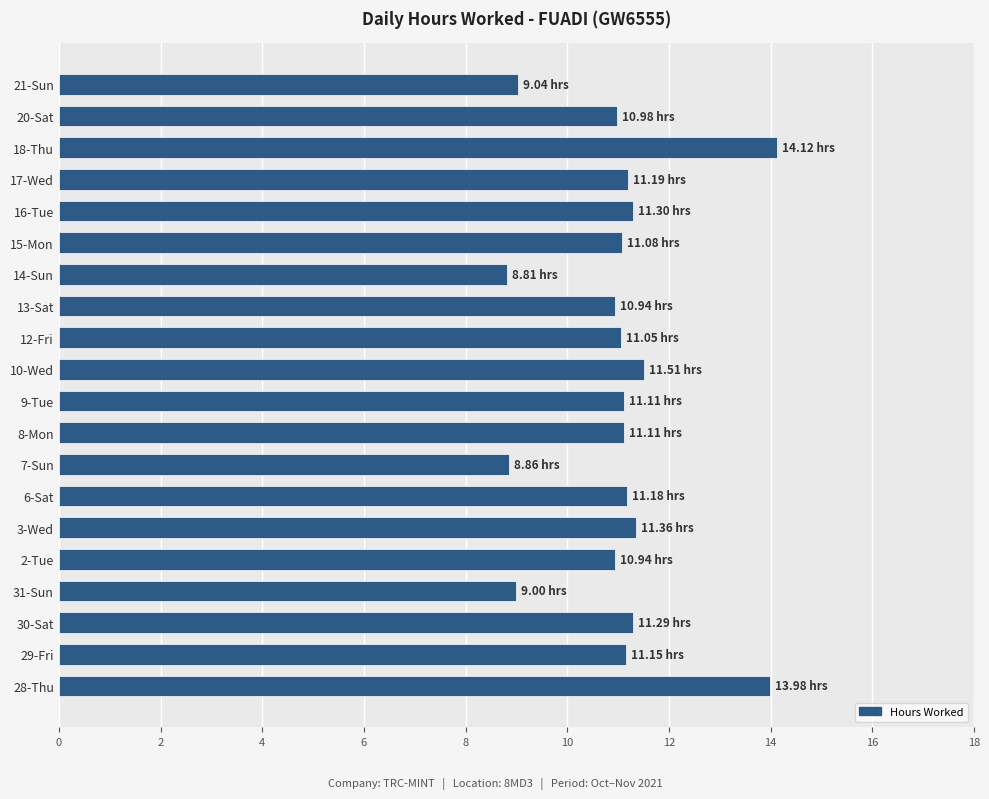

Approximately how many times larger is the value at 29-Fri compared to 15-Mon?

1.0